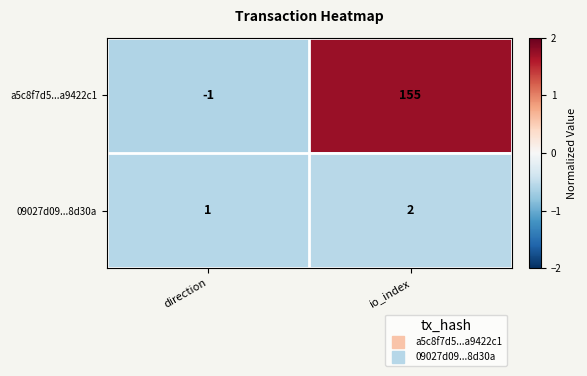

What is the sum of all a5c8f7d5...a9422c1 values?

154